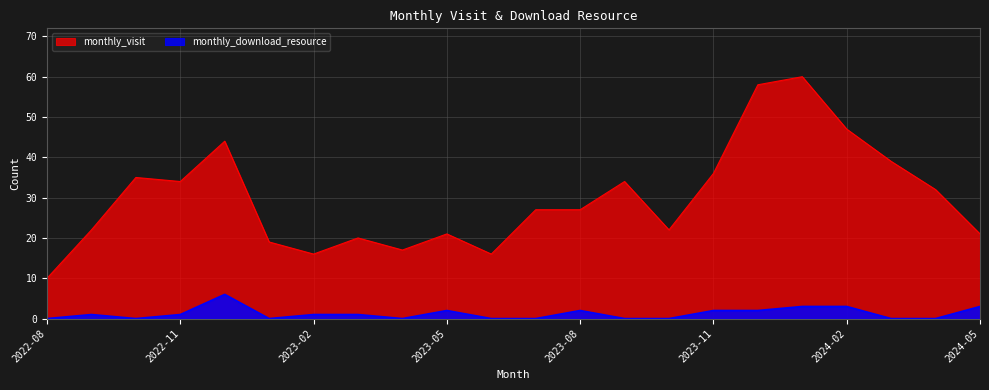

Rank the series at 2024-04 from lowest to highest value.

monthly_download_resource, monthly_visit